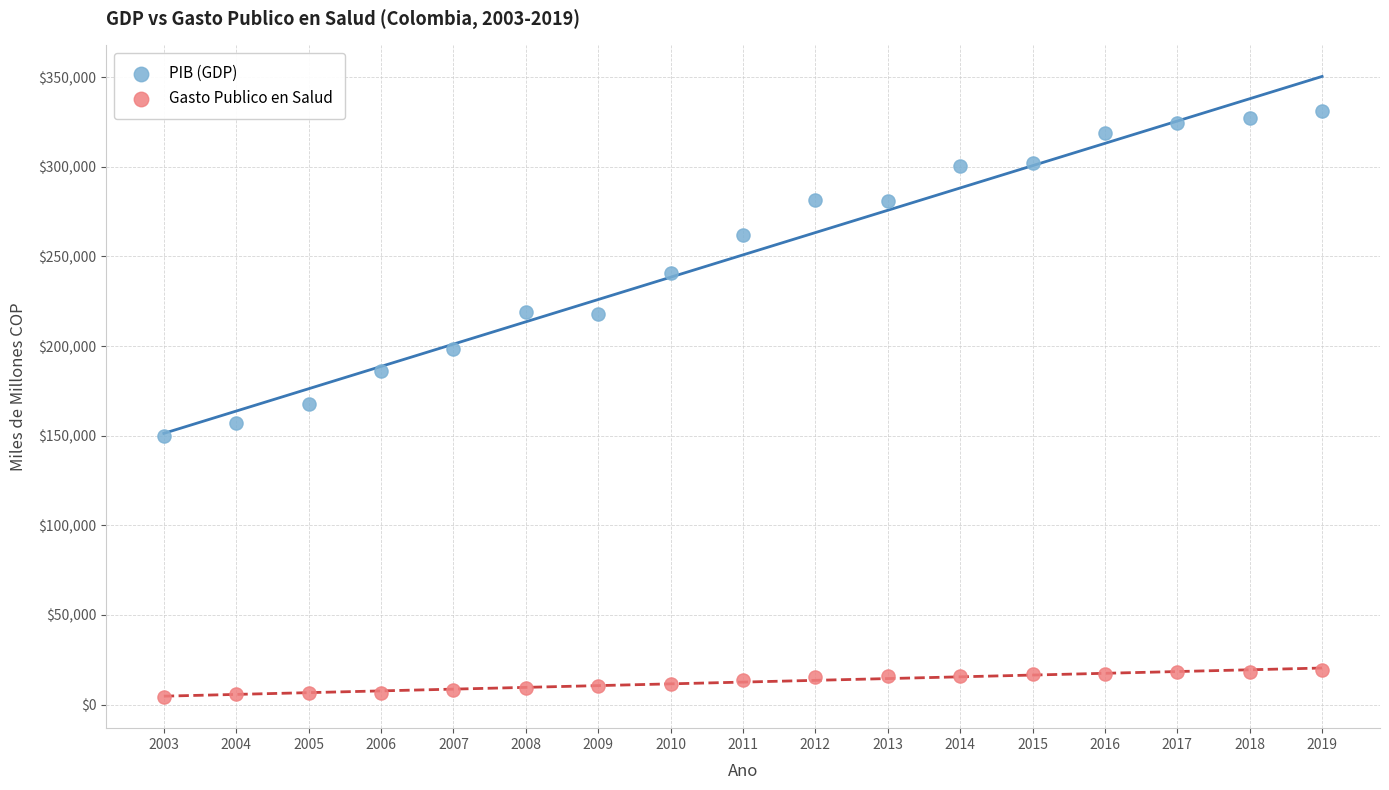

Which series reaches the minimum Y coordinate?

Gasto Publico en Salud